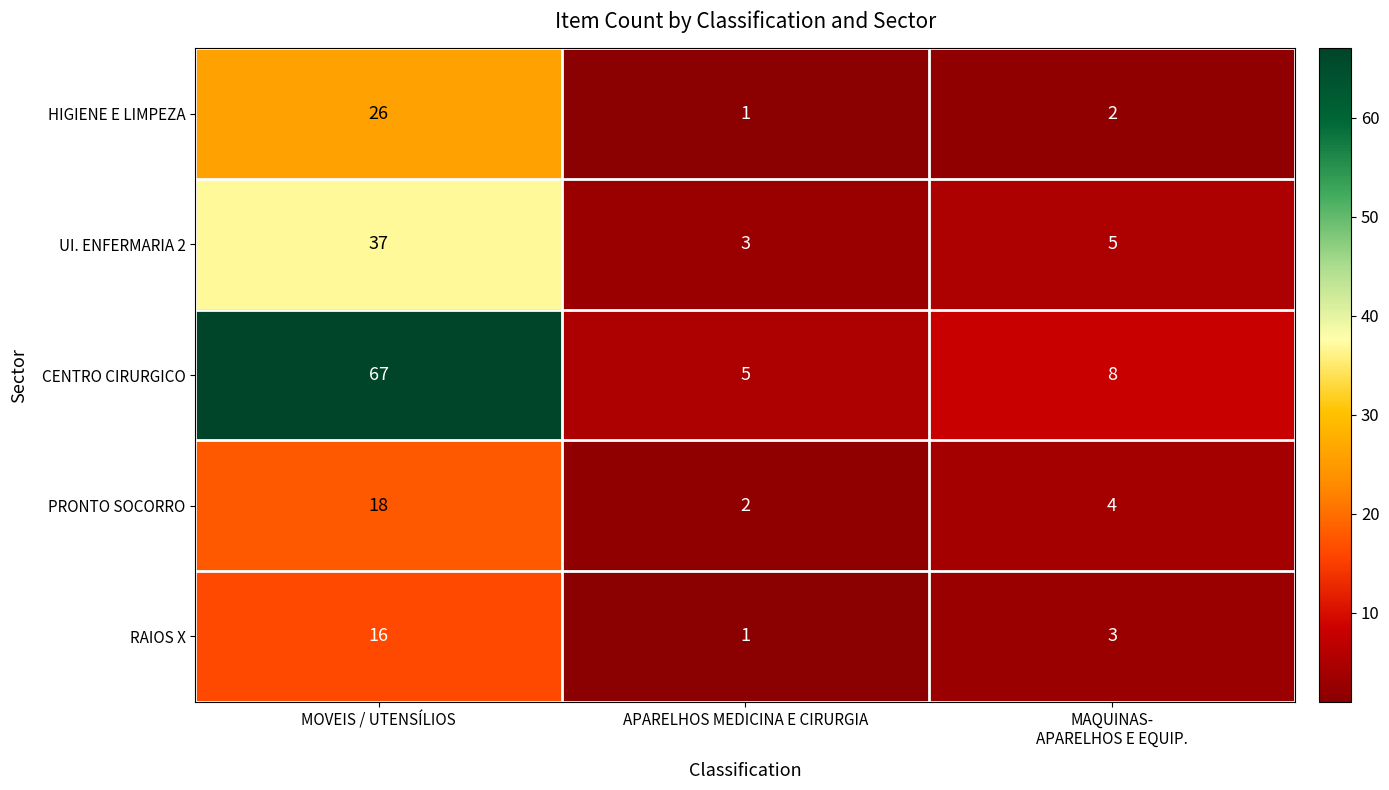

Reading right to left, transcribe all the data shown in this chart.

HIGIENE E LIMPEZA: 2	1	26
UI. ENFERMARIA 2: 5	3	37
CENTRO CIRURGICO: 8	5	67
PRONTO SOCORRO: 4	2	18
RAIOS X: 3	1	16